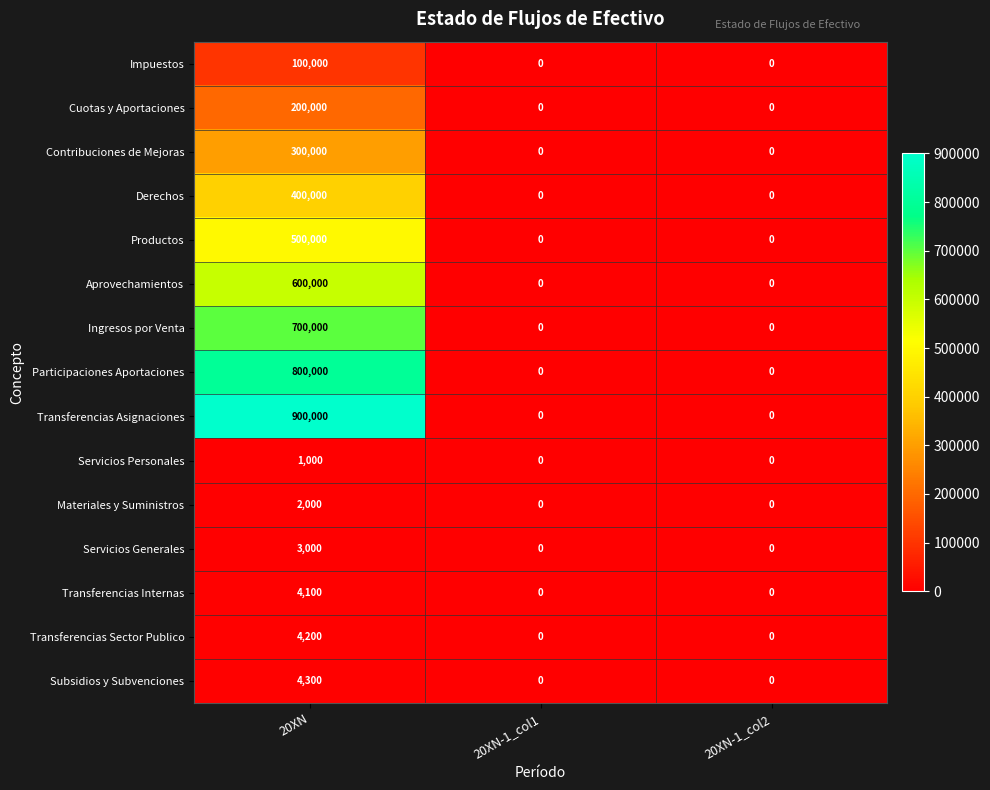

What is the difference between the Transferencias Internas values at 20XN-1_col2 and 20XN?

4100